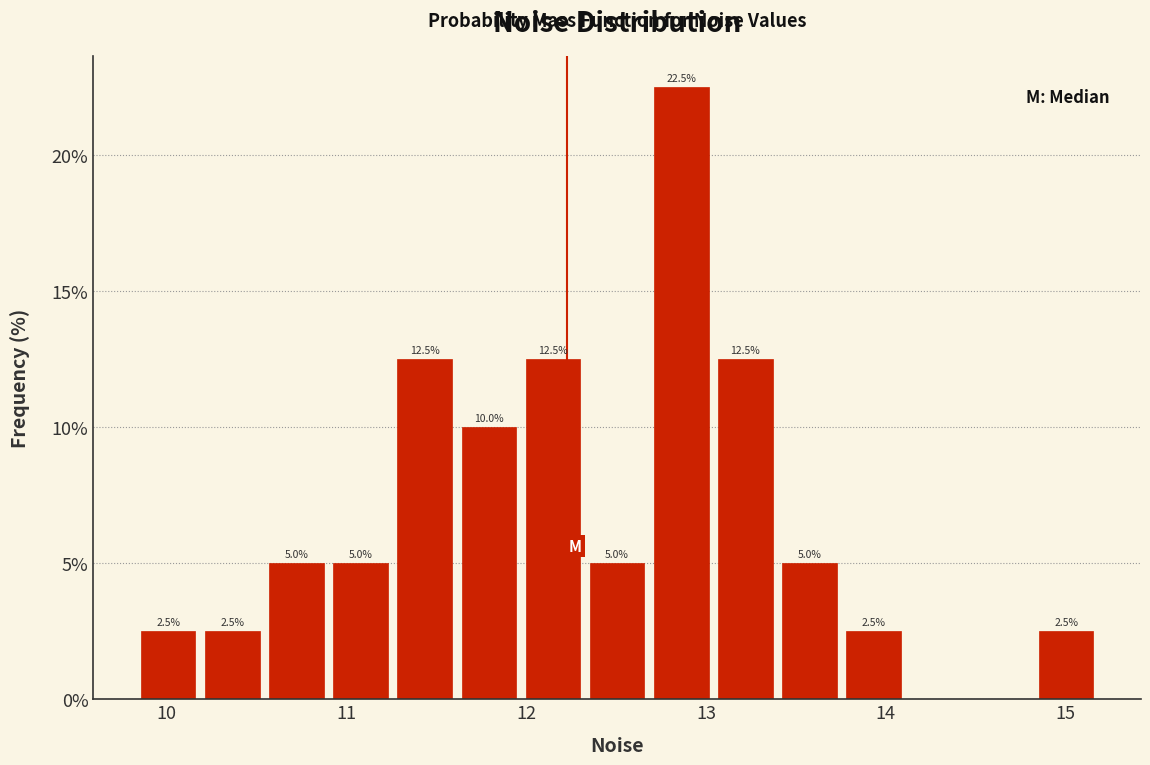

Read against the x-axis, roughly where is the centre of the tallest bar?

12.9